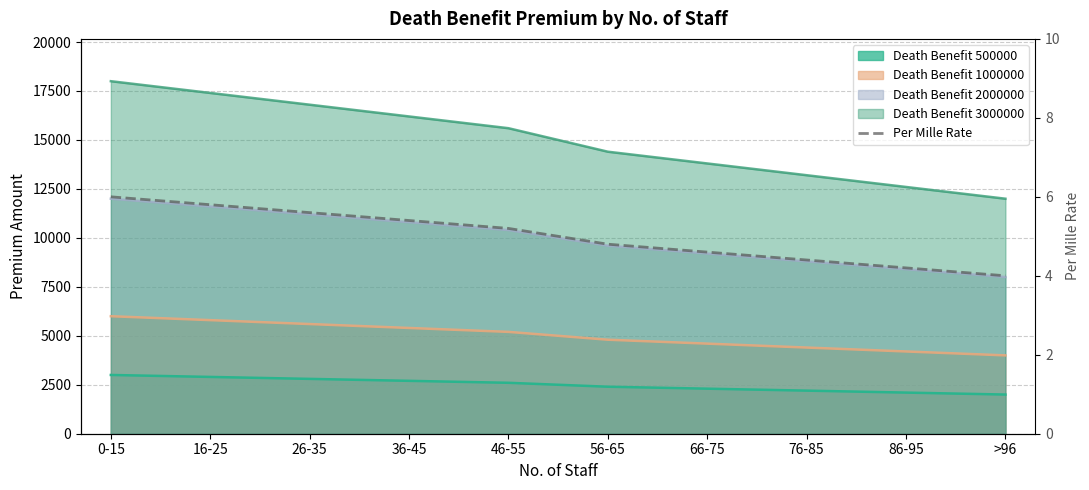

Which category has the lowest value across all series?

>96